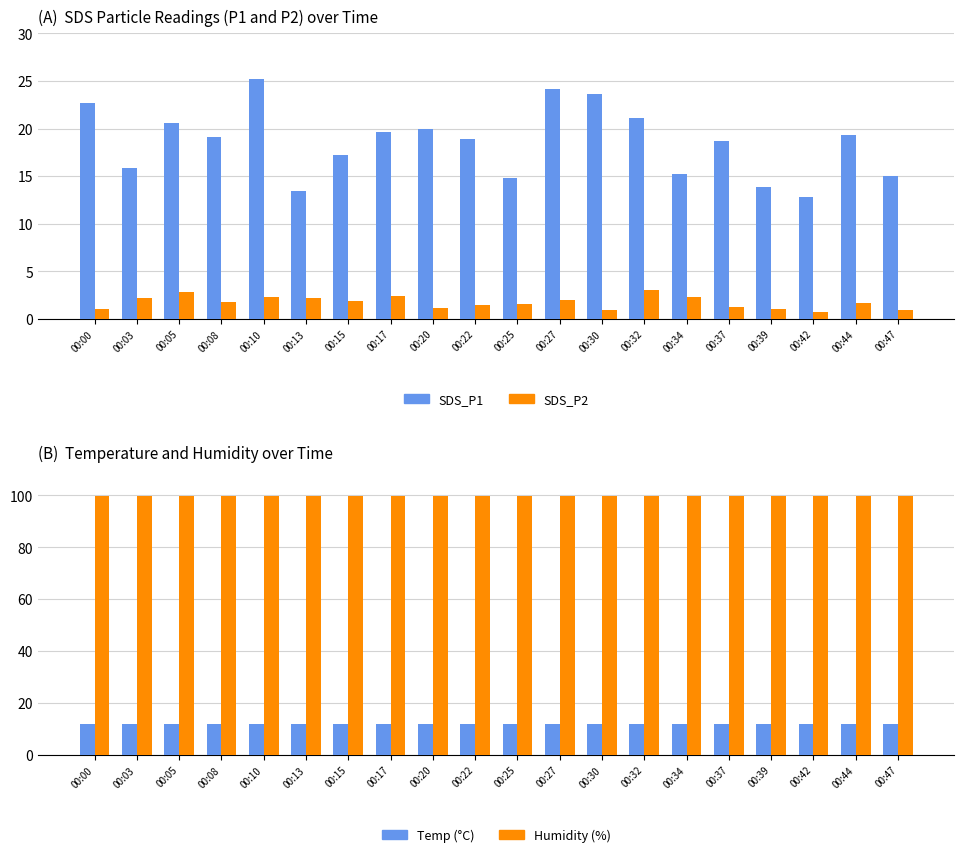

Reading right to left, list all the values displayed in this chart.

SDS_P1: 15.1	19.3	12.8	13.9	18.6	15.3	21.1	23.6	24.2	14.8	18.9	20.0	19.6	17.2	13.4	25.2	19.1	20.6	15.8	22.7
SDS_P2: 0.9	1.6	0.7	1.1	1.2	2.2	3.0	0.9	1.9	1.6	1.4	1.1	2.4	1.9	2.1	2.2	1.8	2.8	2.2	1.1
Temp: 12.0	11.9	11.8	11.7	11.8	11.8	11.8	11.8	11.8	11.8	11.8	11.7	11.8	11.9	11.9	11.9	11.9	11.9	12.0	11.9
Humidity: 99.9	99.9	99.9	99.9	99.9	99.9	99.9	99.9	99.9	99.9	99.9	99.9	99.9	99.9	99.9	99.9	99.9	99.9	99.9	99.9